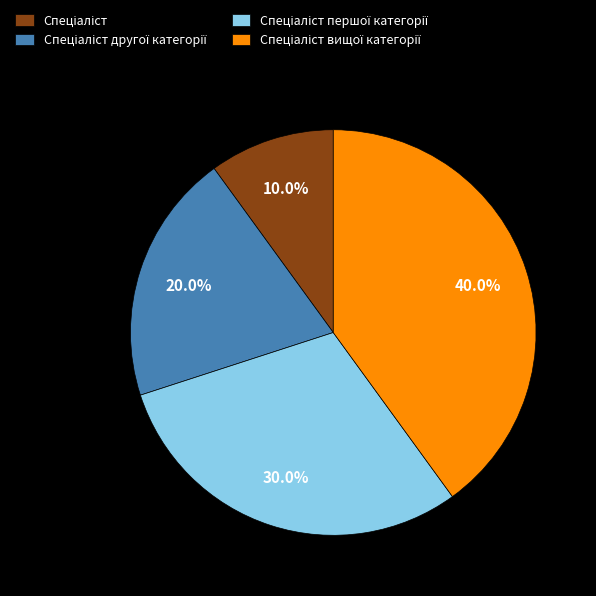

Is there any slice that represents more than half of the pie?

No